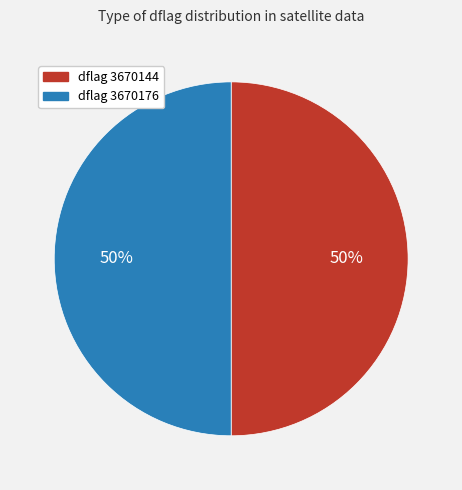

What is the ratio of the value at dflag 3670144 to the value at dflag 3670176?

1.0